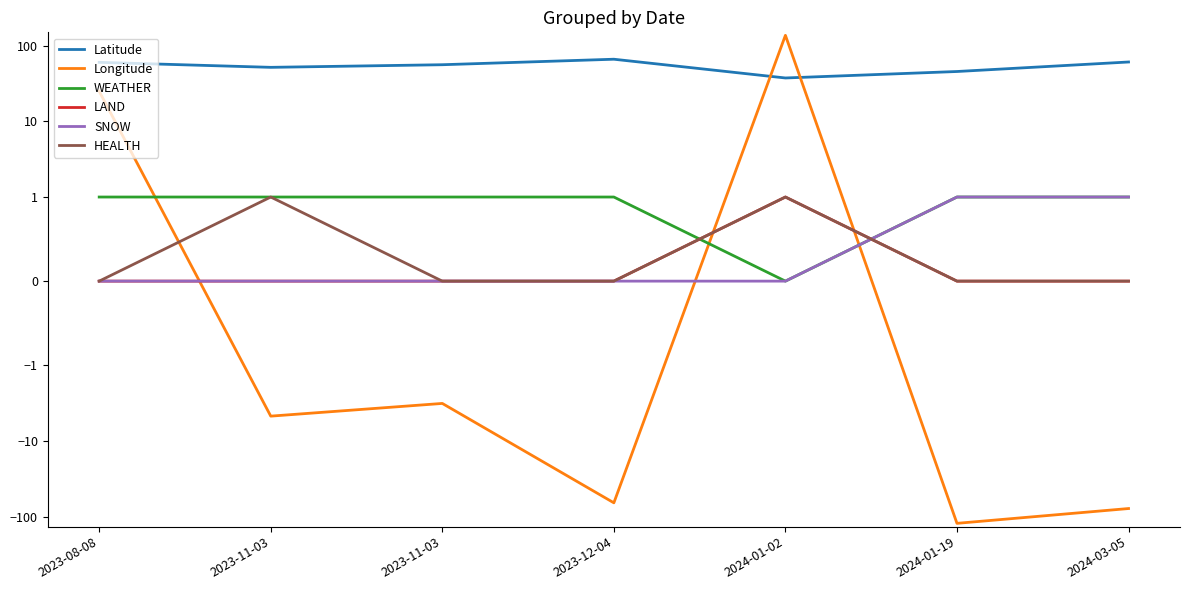

What is the spread (max minus min) of values at 2023-11-03?

56.4